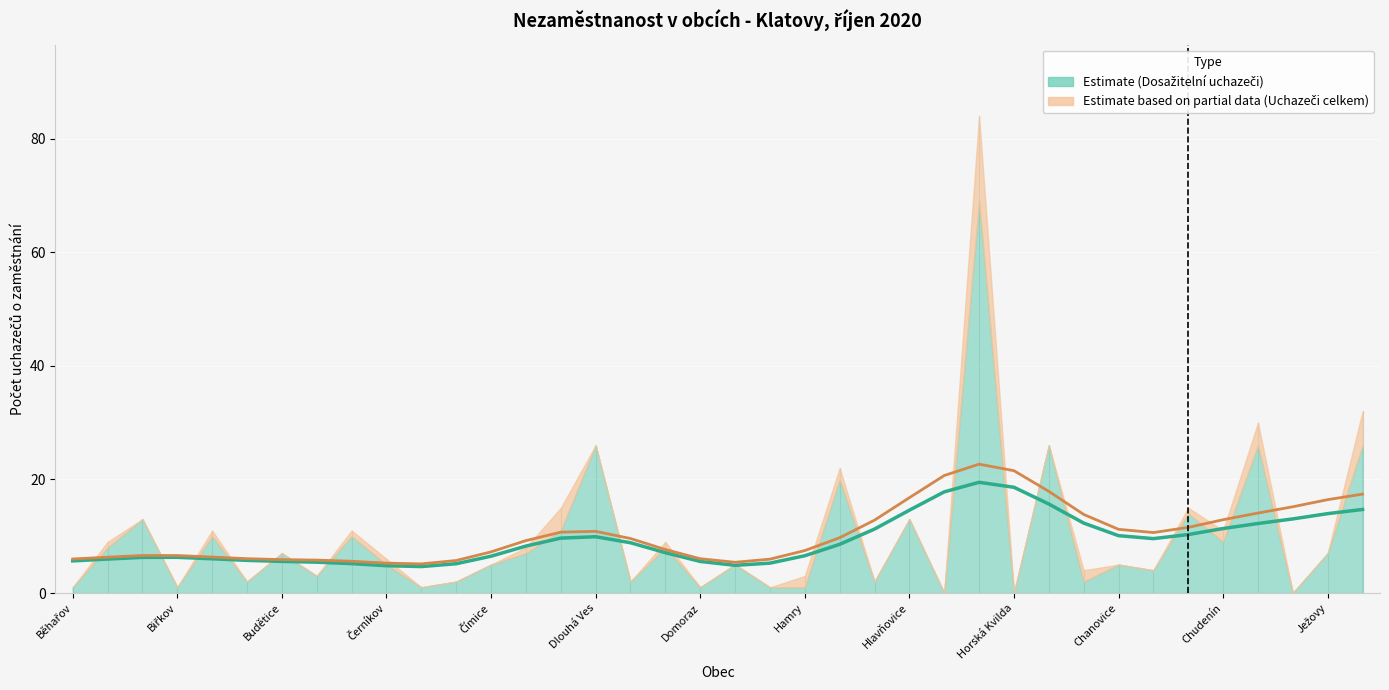

What is the value of the Uchazeči celkem point at the 23rd from the left?

22.0